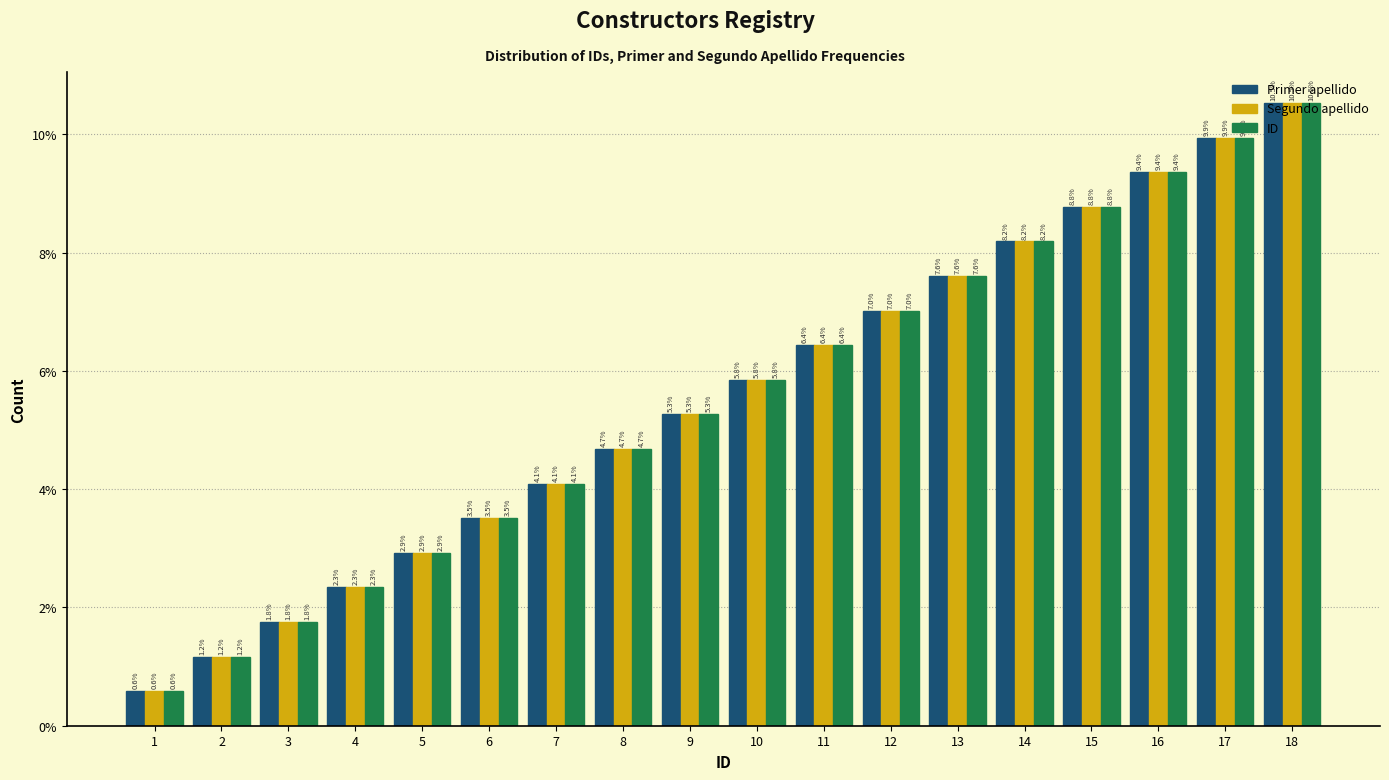

Which category has the highest value in the ID series?

18